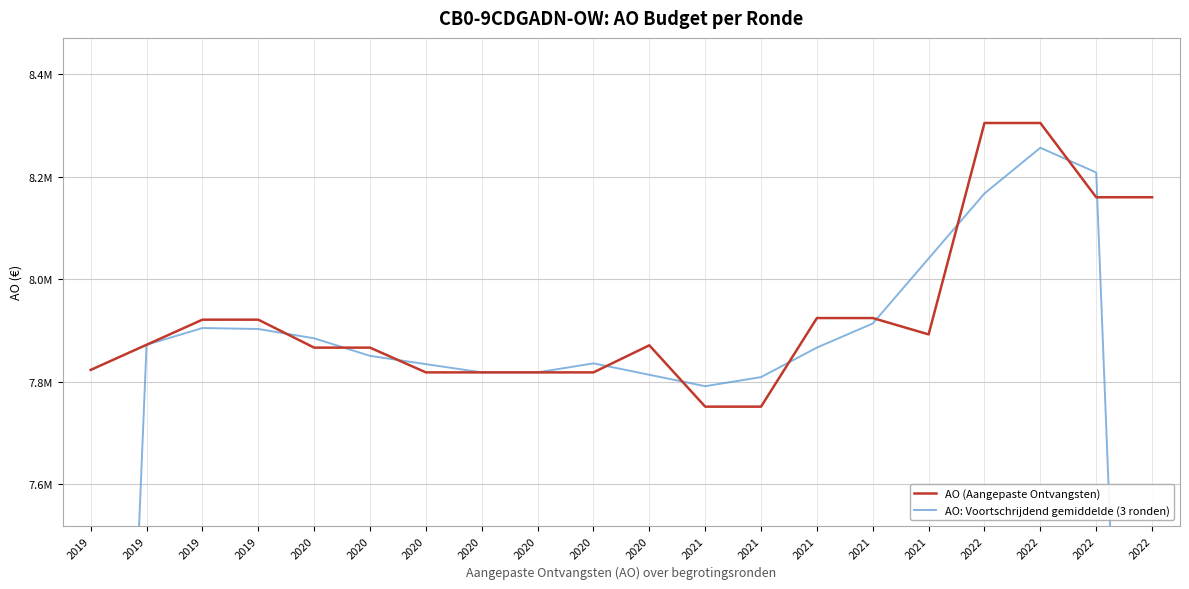

True or false: AO (Aangepaste Ontvangsten) has a value of 7817845.0 at 2020.

True